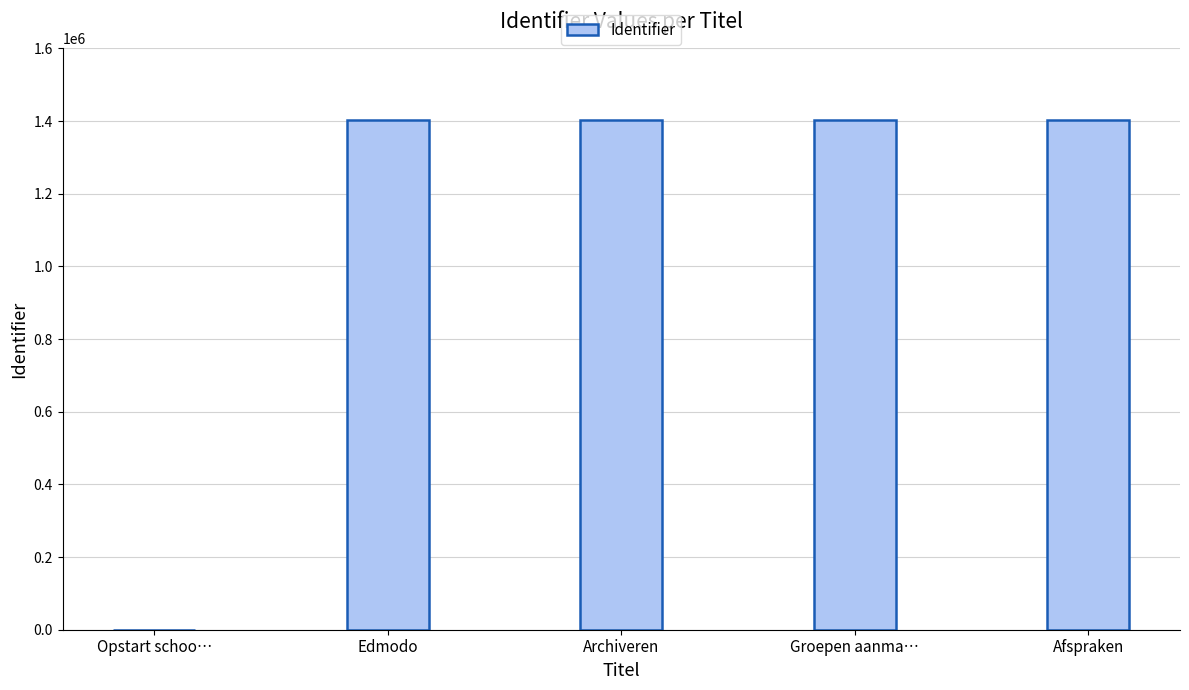

What is the sum of all values?

5612102